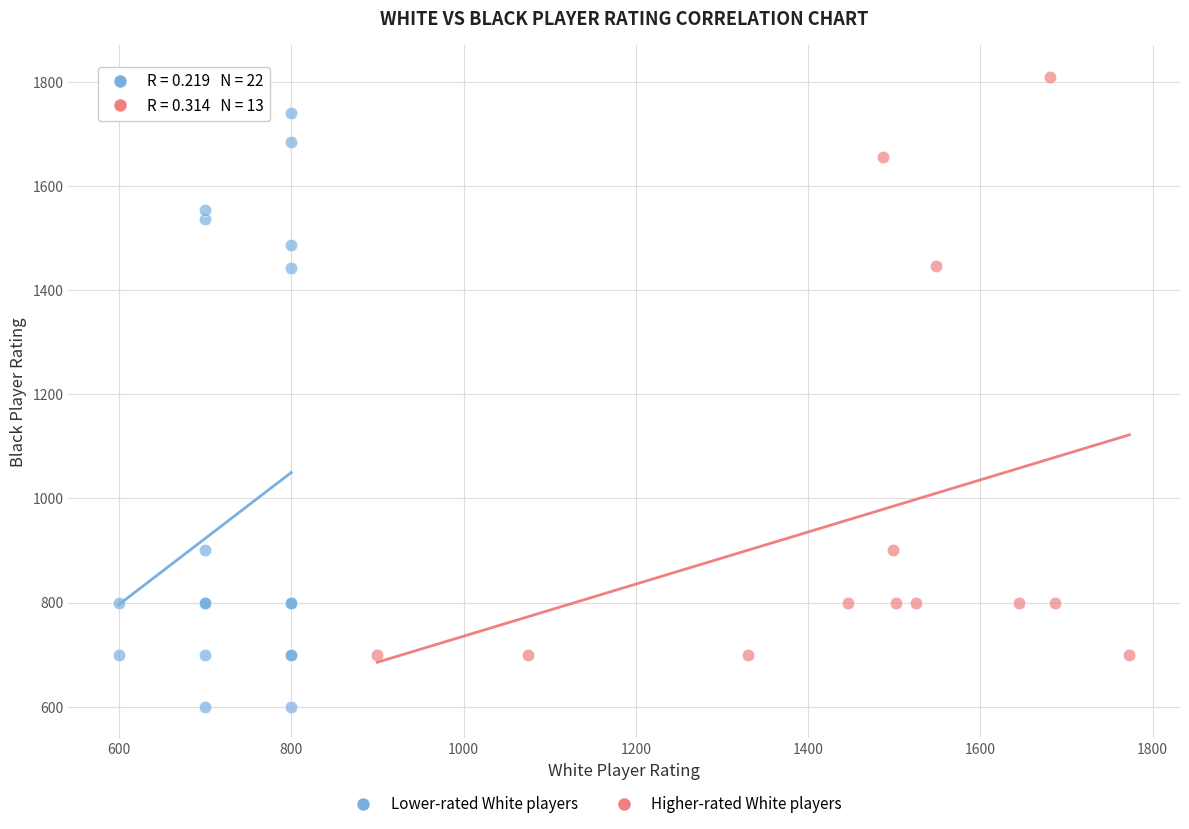

Which series has the widest spread of Y values?

Lower-rated White players